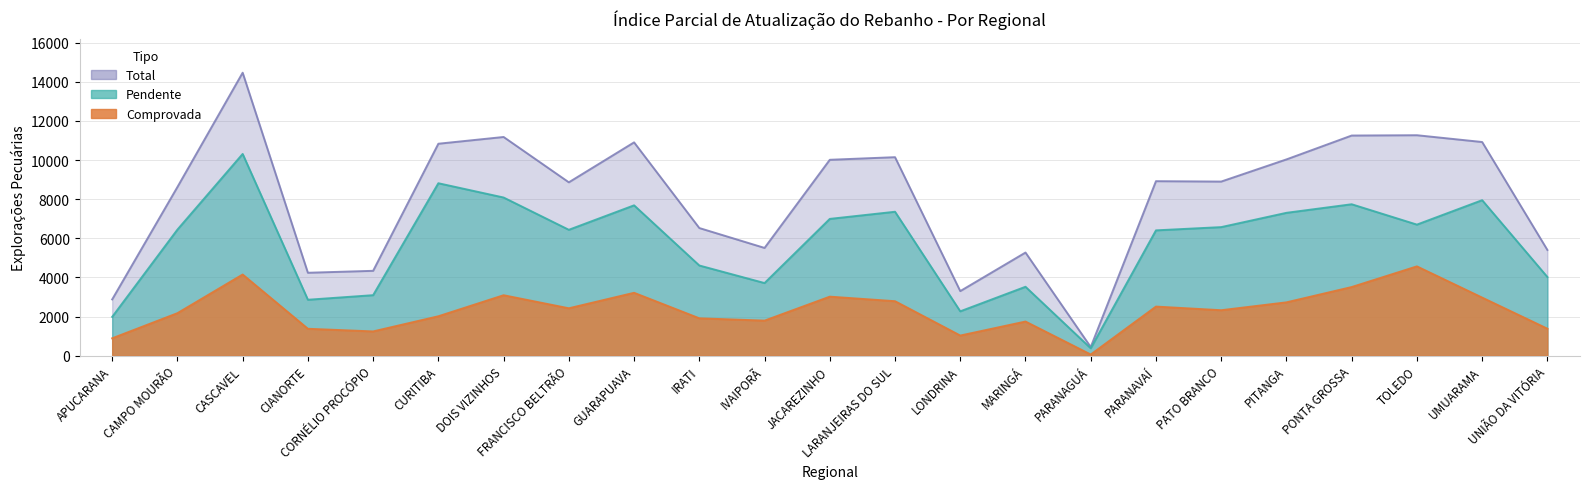

Is it true that Total equals 1968 at CIANORTE?

False